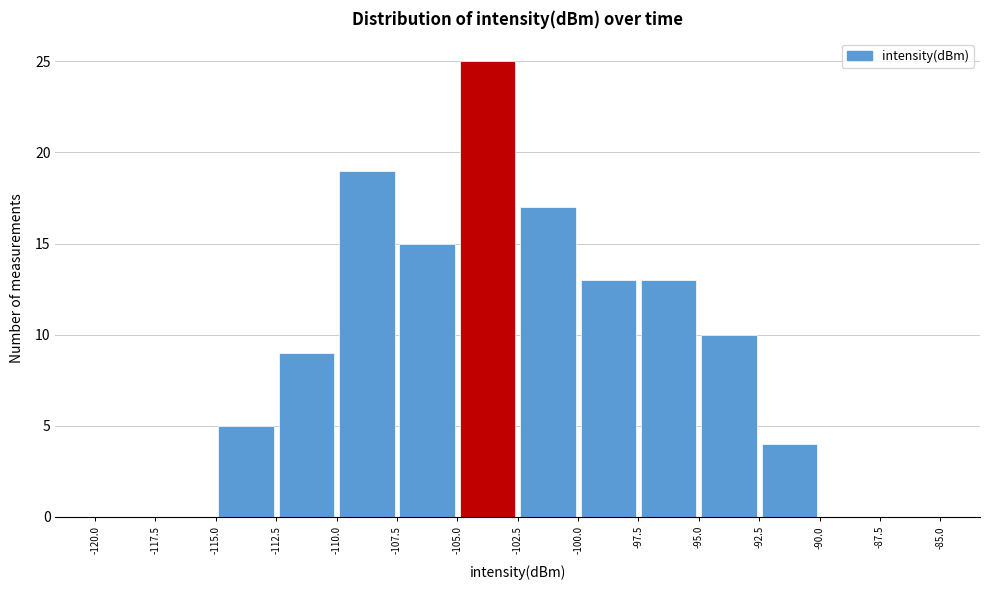

Over which range of the x-axis is the bar tallest?

-105.0 to -102.5